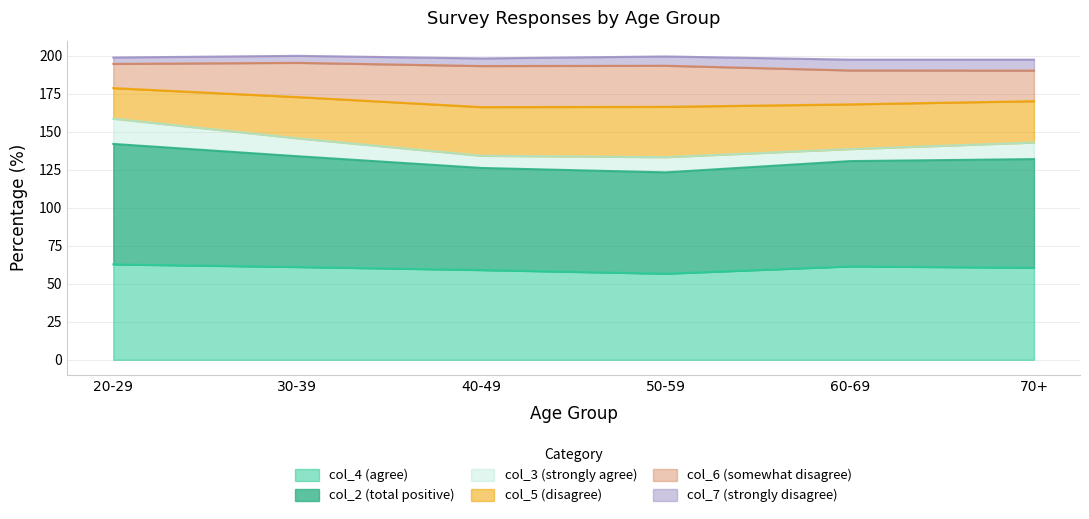

True or false: col_2 (total positive) and col_5 (disagree) cross at least once.

False